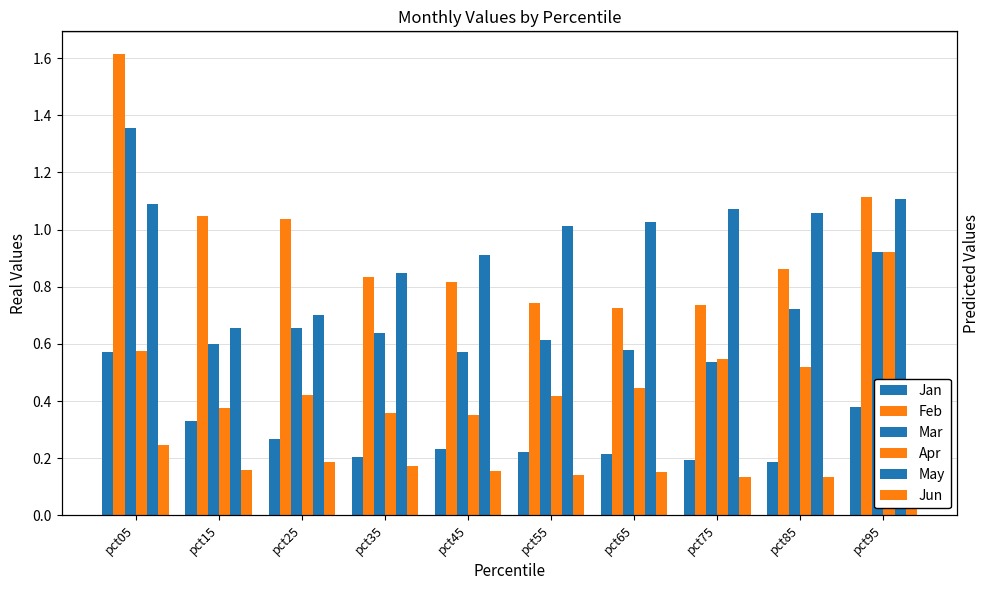

Is the value of Apr at pct35 greater than the value of Jan at pct95?

No